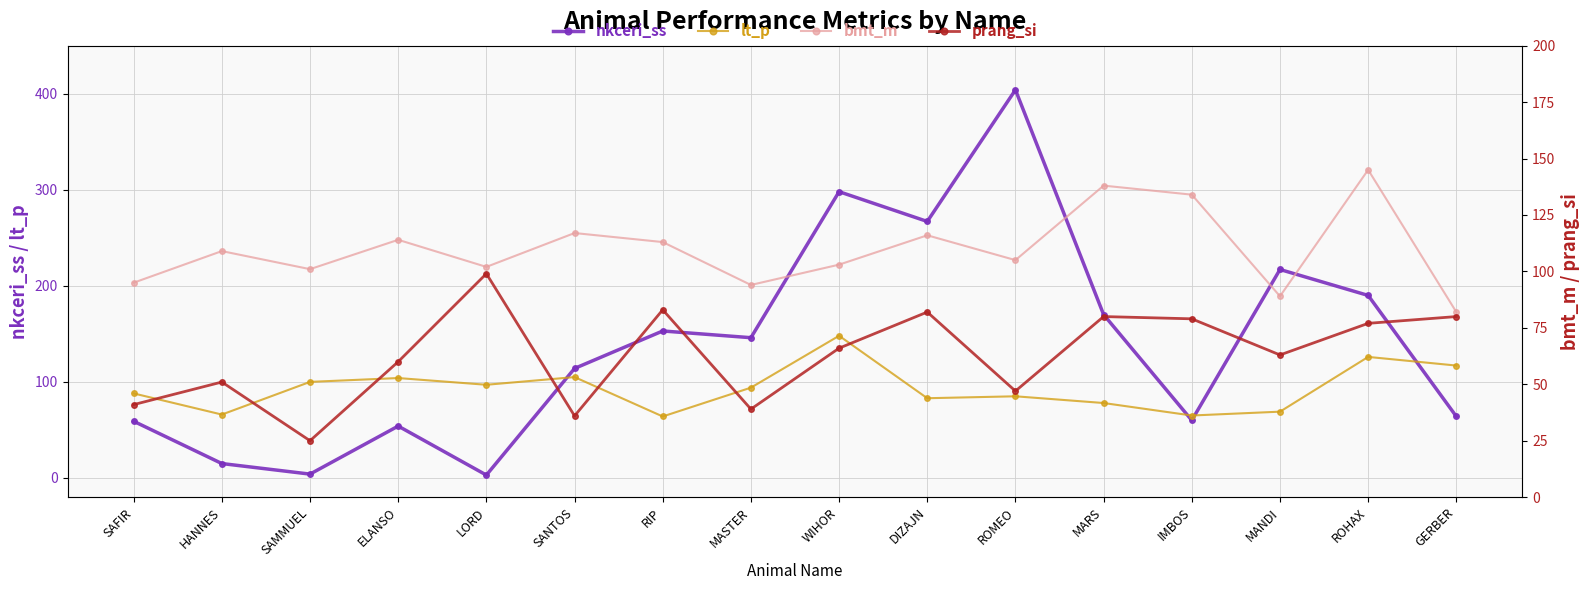

What is the label of the 12th point from the left?

MARS